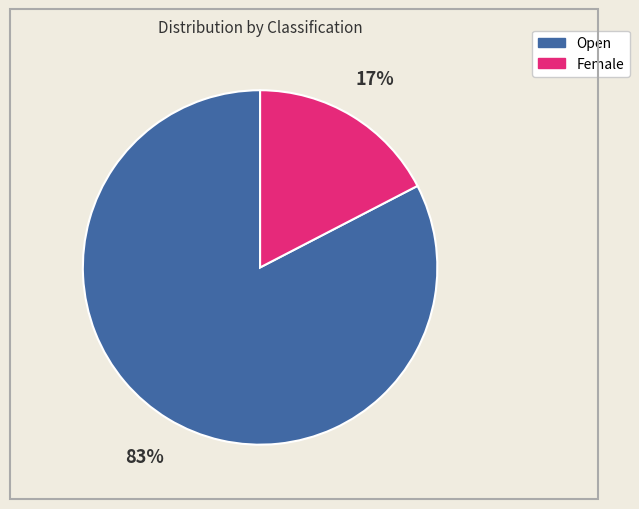

Is the sum of Female and Open greater than half?

Yes